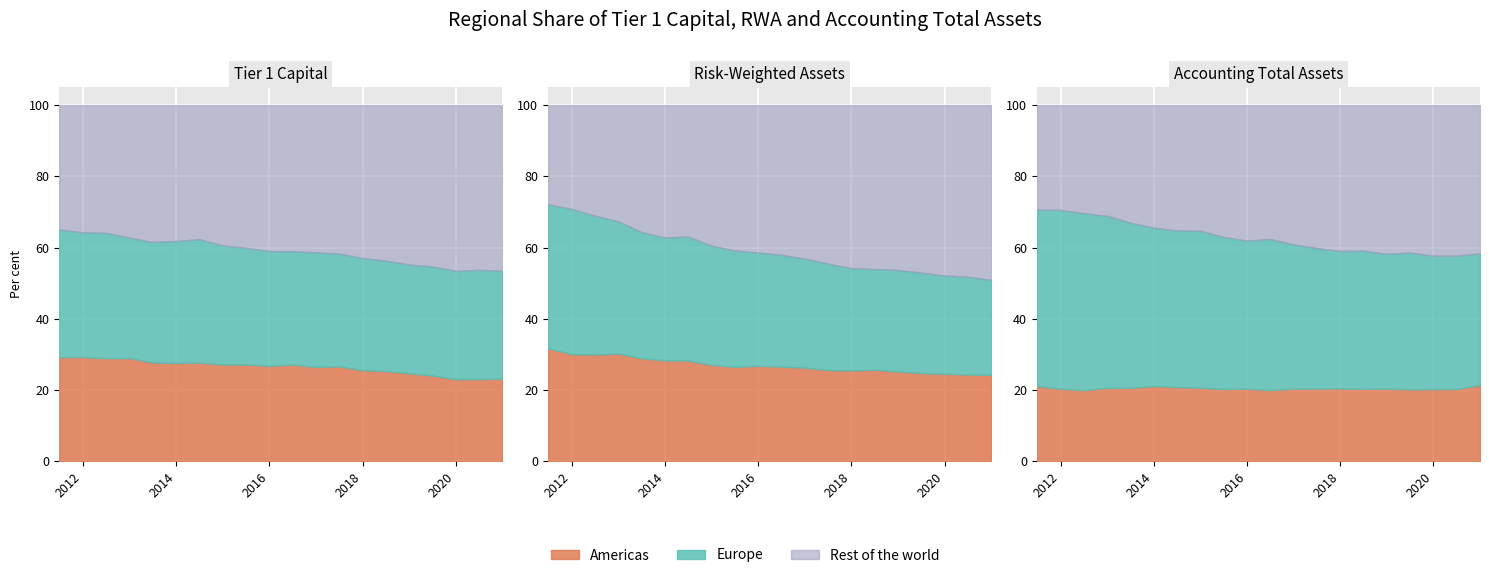

Reading left to right, transcribe all the data shown in this chart.

Tier1 Europe: 35.9	35.0	35.2	33.8	33.8	34.2	34.6	33.4	32.7	32.2	31.8	32.2	31.6	31.5	31.0	30.5	30.6	30.4	30.7	30.3
Tier1 Americas: 29.2	29.3	28.9	29.0	27.7	27.6	27.7	27.1	27.2	26.8	27.1	26.5	26.6	25.6	25.3	24.7	24.0	23.0	23.0	23.2
RWA Europe: 40.5	40.8	39.0	37.2	35.4	34.5	34.8	33.5	32.7	31.8	31.4	30.6	29.9	28.7	28.2	28.5	28.2	27.6	27.5	26.6
RWA Americas: 31.7	30.1	30.0	30.2	28.9	28.3	28.3	27.1	26.5	26.8	26.6	26.3	25.6	25.5	25.7	25.2	24.8	24.6	24.3	24.3
Assets Europe: 49.5	50.2	49.7	48.3	46.4	44.5	44.0	44.1	42.7	41.5	42.4	40.5	39.5	38.6	38.8	37.8	38.4	37.5	37.5	37.0
Assets Americas: 21.1	20.4	20.0	20.6	20.6	21.1	20.8	20.6	20.3	20.4	20.0	20.4	20.4	20.4	20.3	20.4	20.2	20.3	20.3	21.4